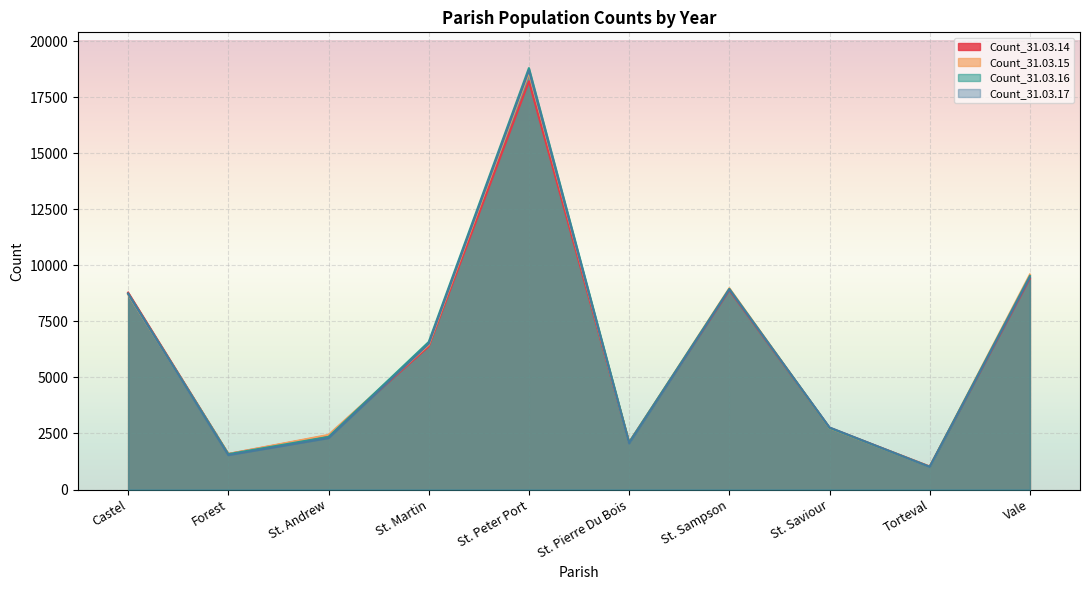

Which has a higher value, St. Peter Port or Forest?

St. Peter Port